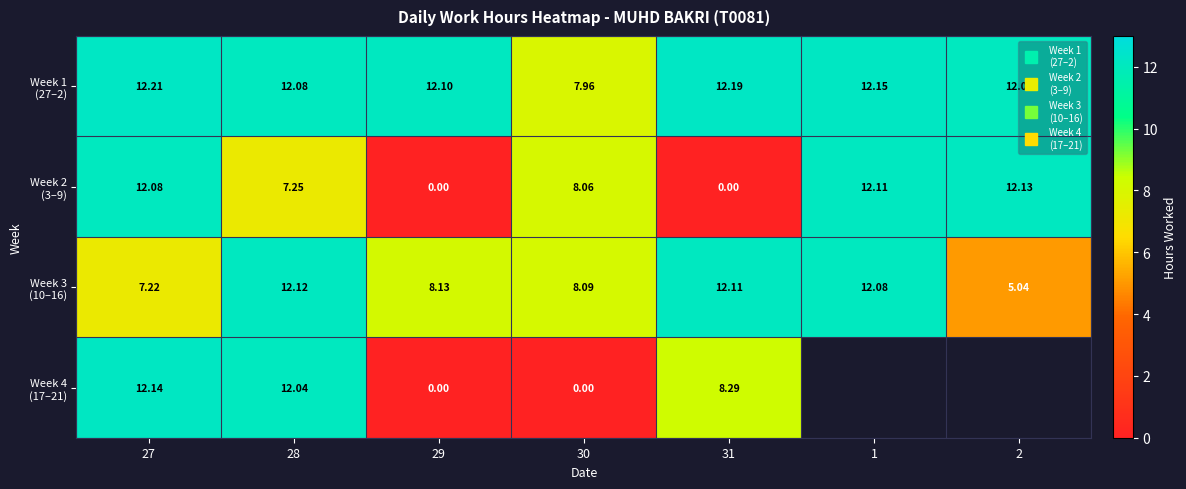

At which label does Week 1 (27–2) first exceed 12?

27